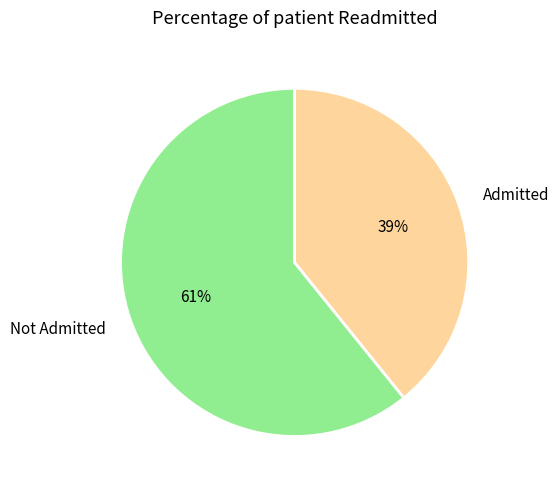

Is it true that Admitted is 39% of the pie?

True